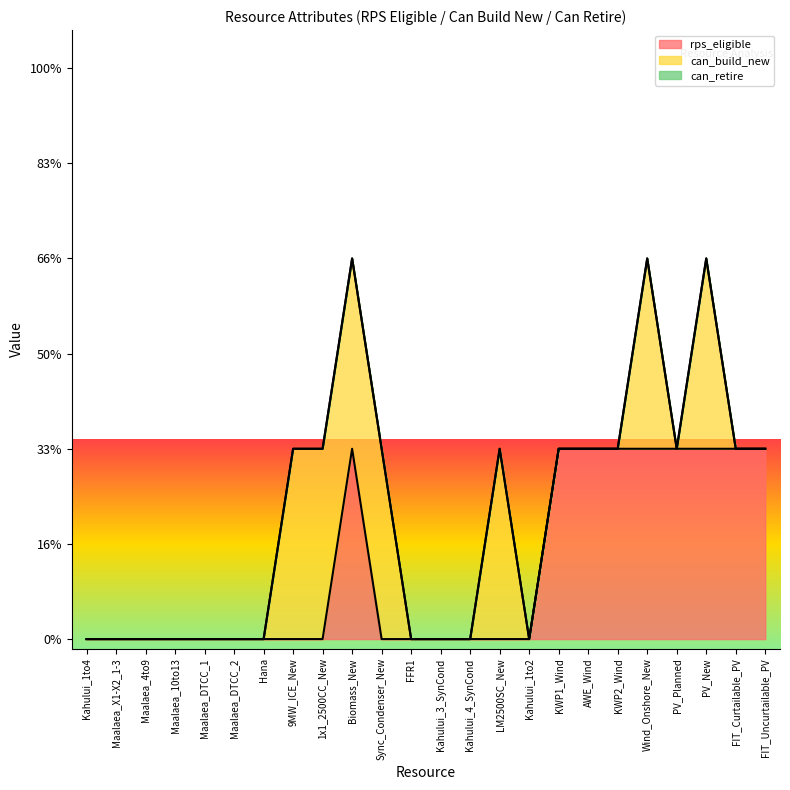

Which series has the widest spread of values?

rps_eligible